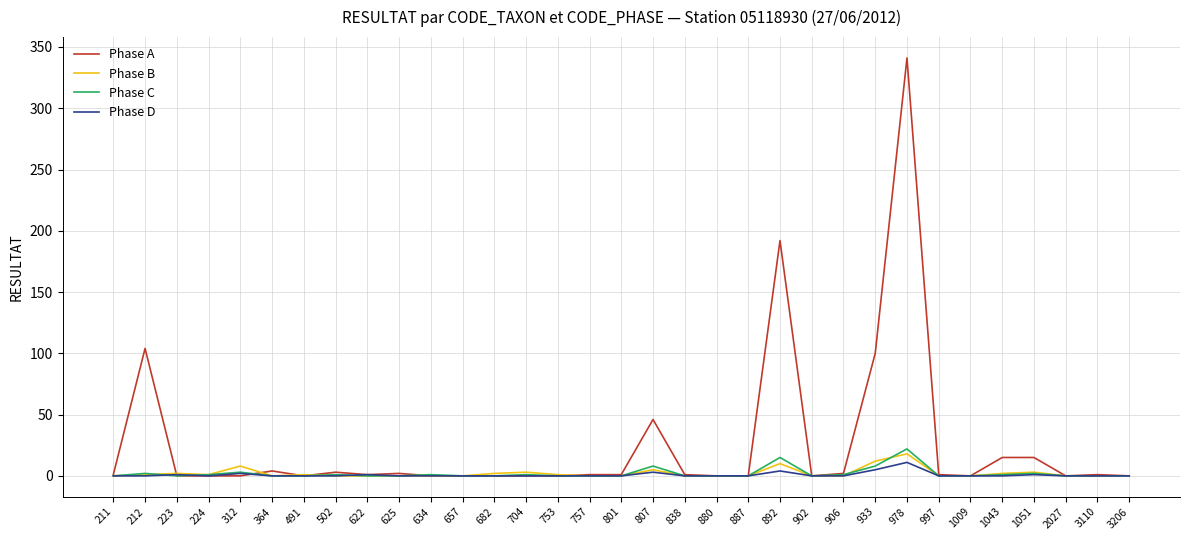

Which series has the widest spread of values?

Phase A